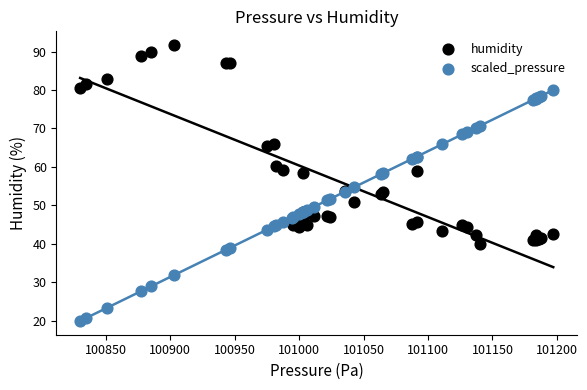

What are all the series names shown in the legend?

humidity, scaled_pressure